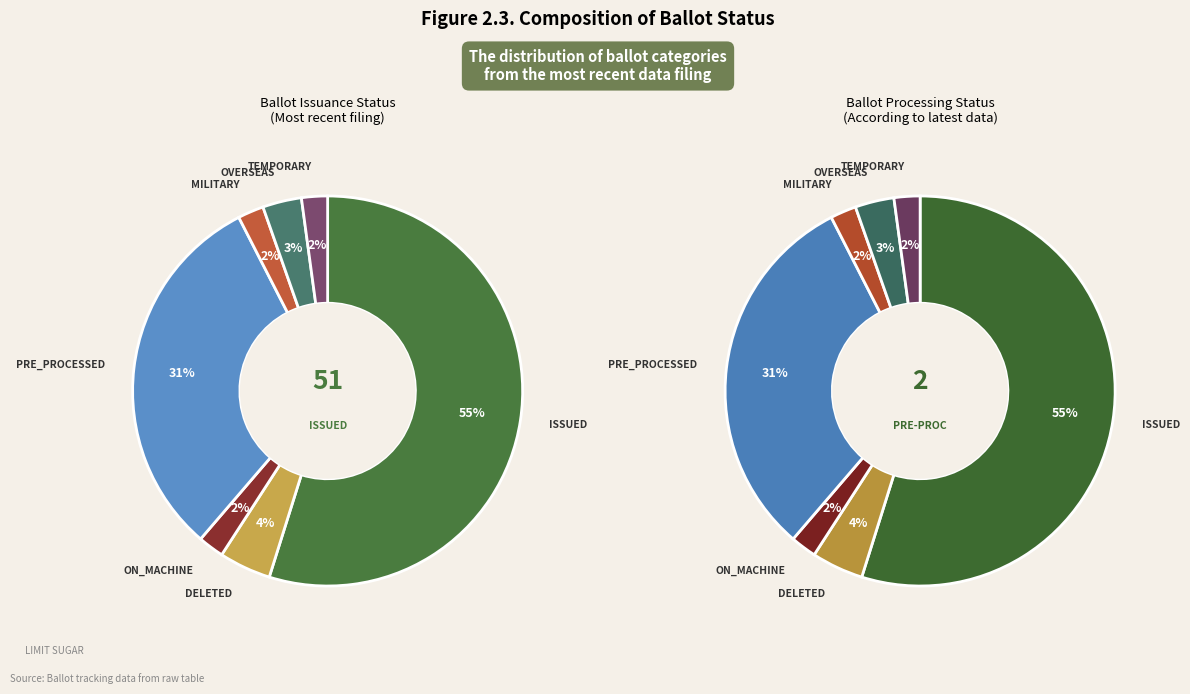

True or false: TEMPORARY accounts for 2% of the total.

True